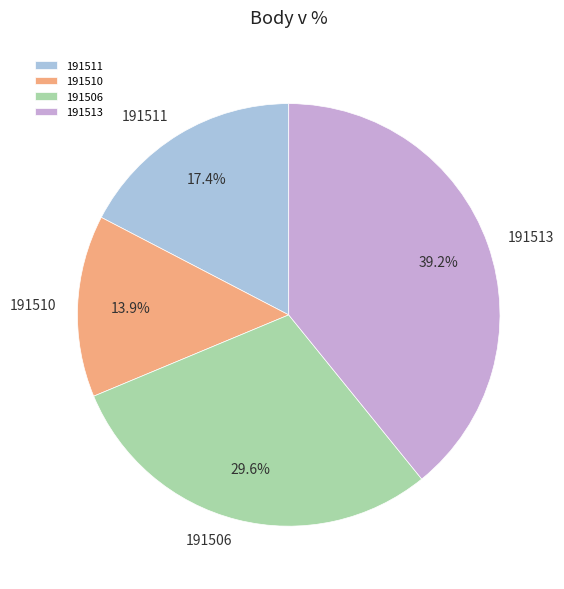

Which has a higher value, 191506 or 191511?

191506